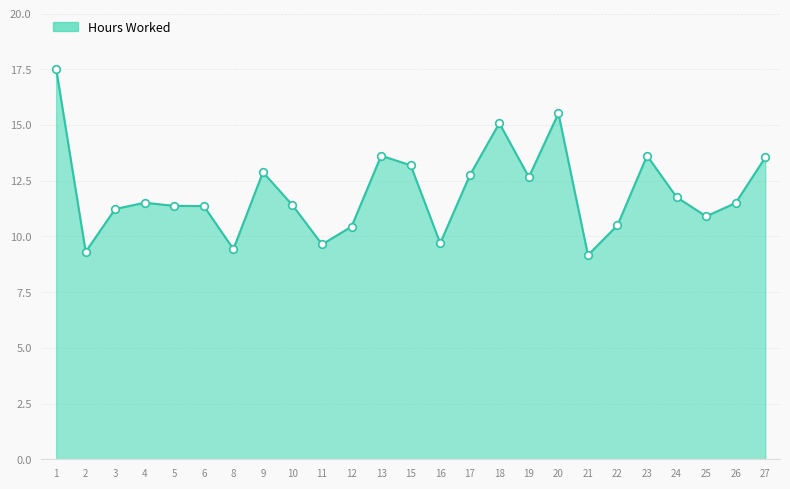

Between 2 and 19, which is larger?

19